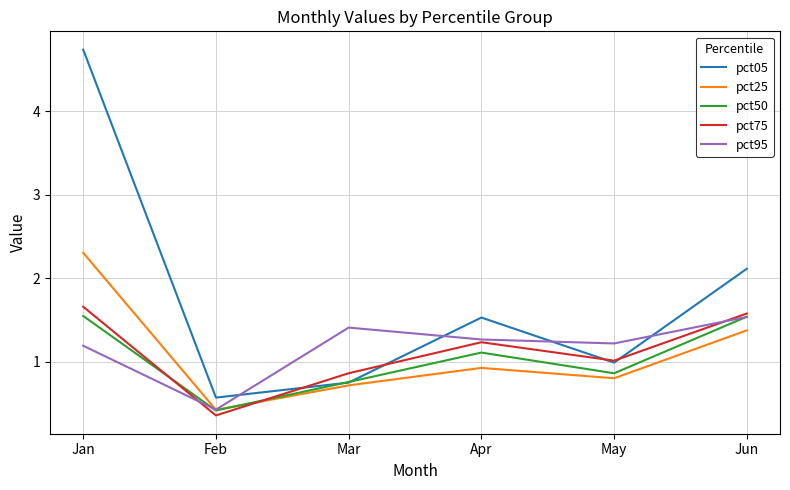

Count the number of data series in this chart.

5